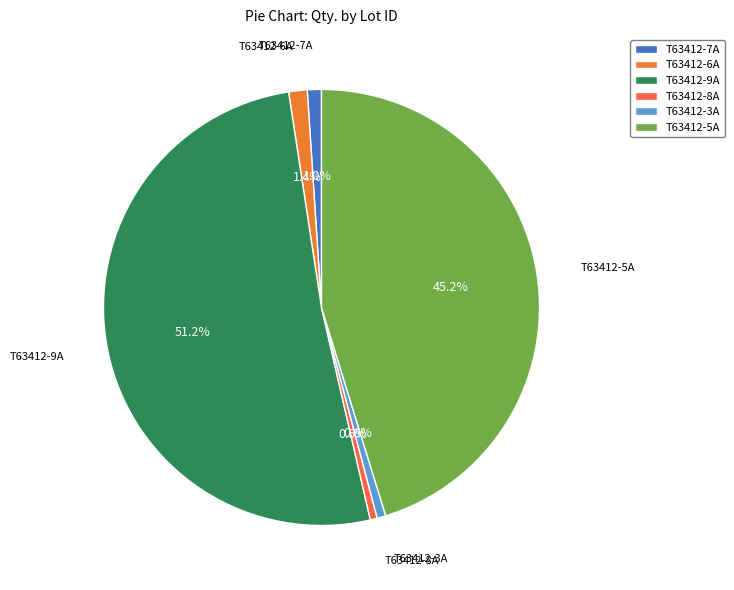

To the nearest percent, what portion does T63412-5A represent?

45%